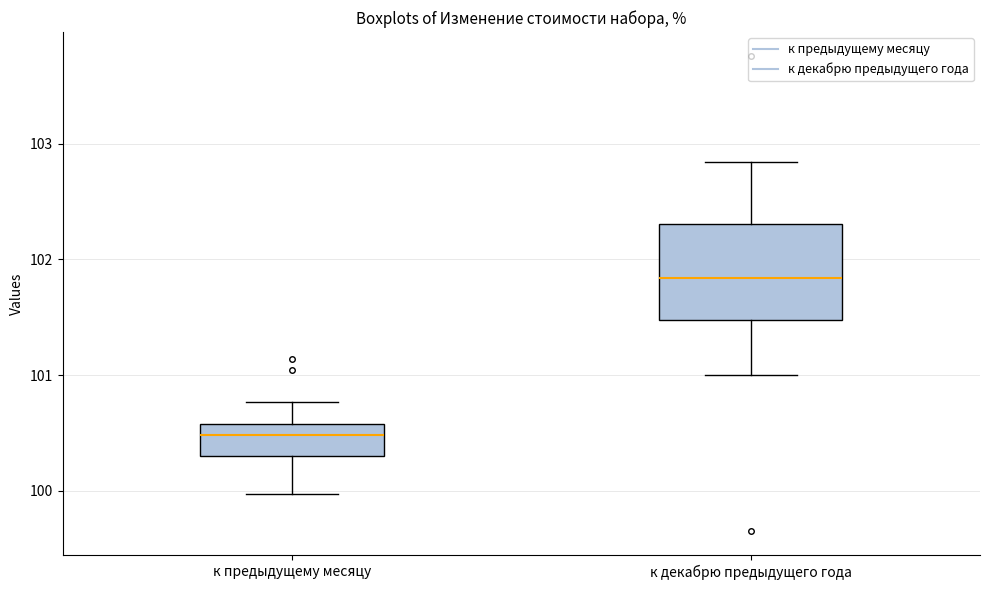

Reading left to right, read every box against the y-axis: the position of its median line, the range the box covers, and the ends of its whiskers. The values are not printed on the chart, so give them approximately, as read against the axis.

к предыдущему месяцу: median 100.5, box 100.3 to 100.6, whiskers 100.0 to 100.8
к декабрю предыдущего года: median 101.8, box 101.5 to 102.3, whiskers 101.0 to 102.8